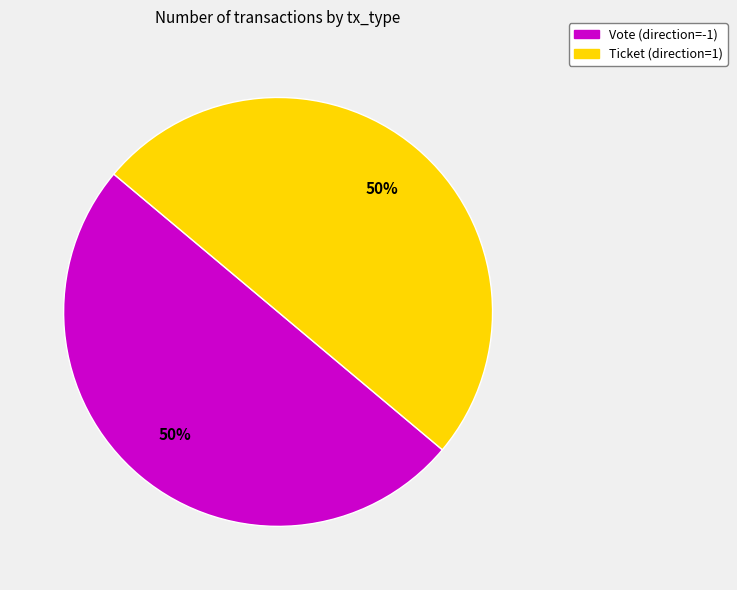

To the nearest percent, what is the combined percentage of Ticket (direction=1) and Vote (direction=-1)?

100%